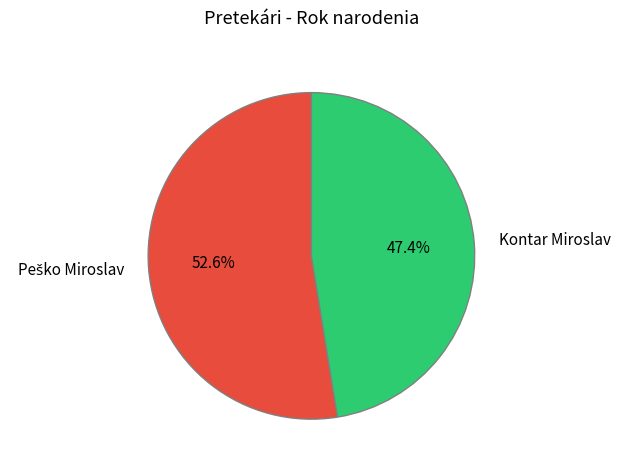

The Kontar Miroslav slice represents 47% of the pie. True or false?

True